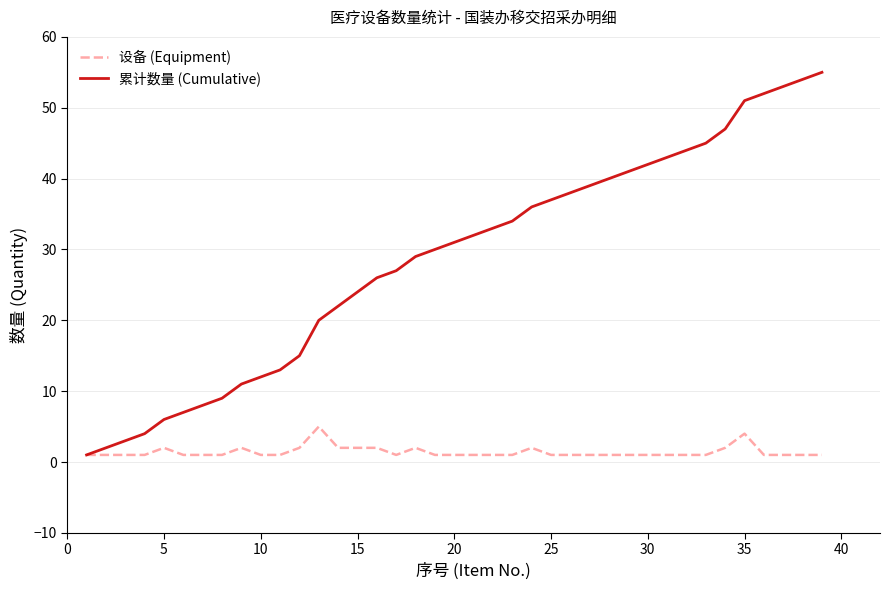

Which series has the largest total across all categories?

累计数量 (Cumulative)